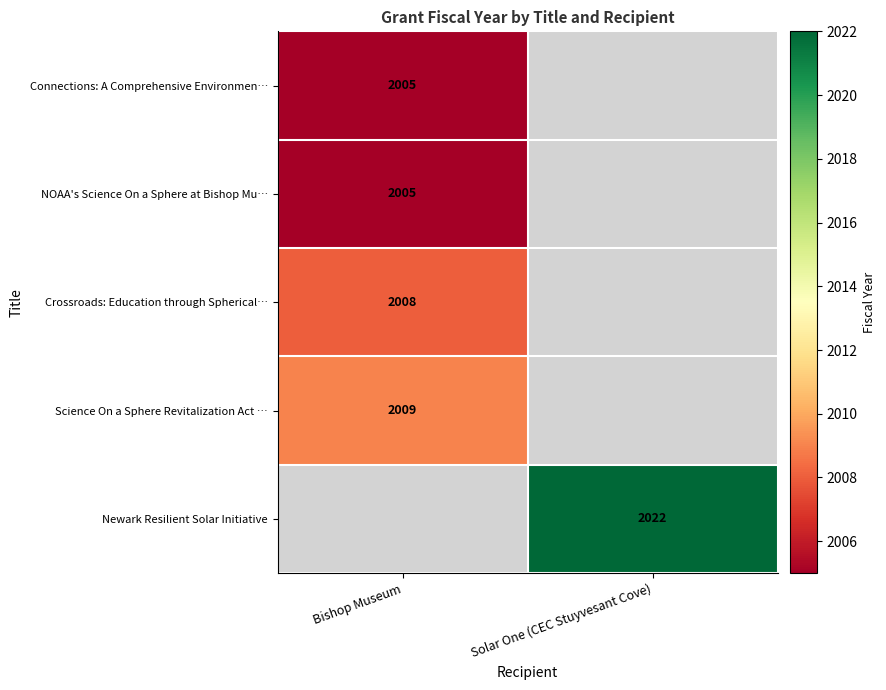

Is it true that Connections: A Comprehensive Environmen… equals 2005 at Bishop Museum?

True